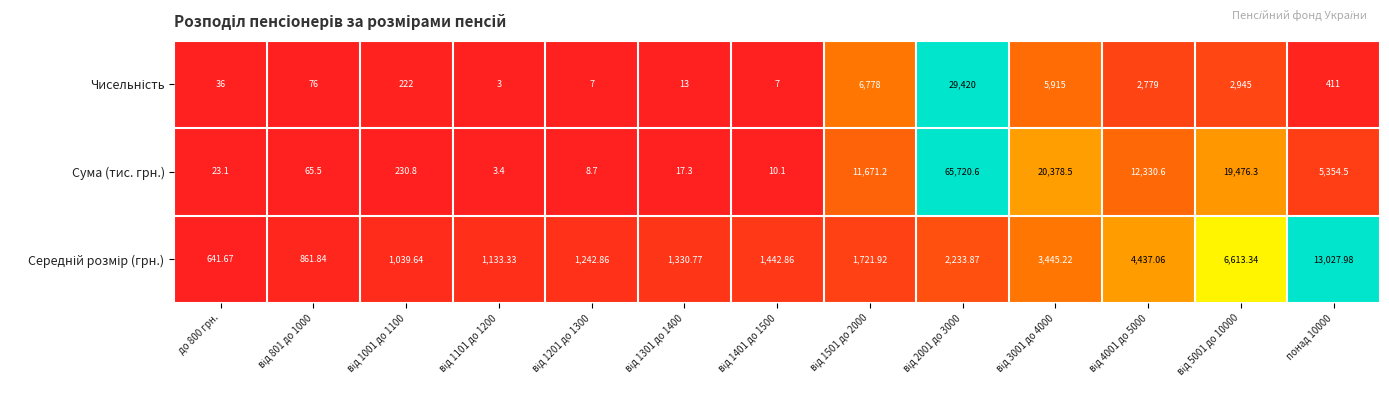

Which series has the widest spread of values?

Сума (тис. грн.)